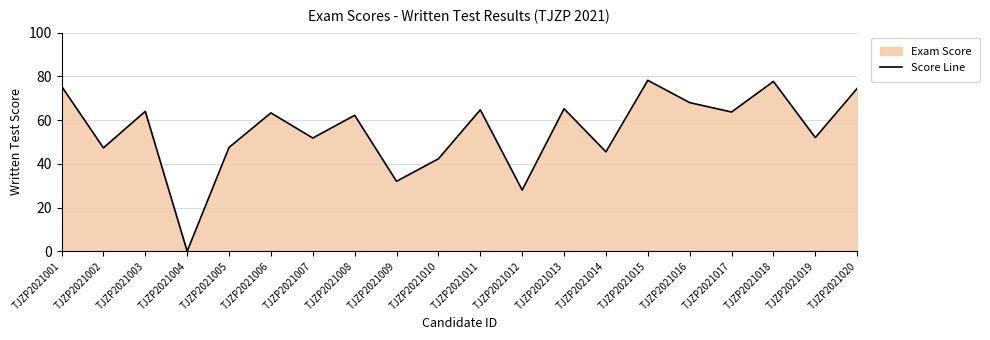

Count the number of categories in the chart.

20